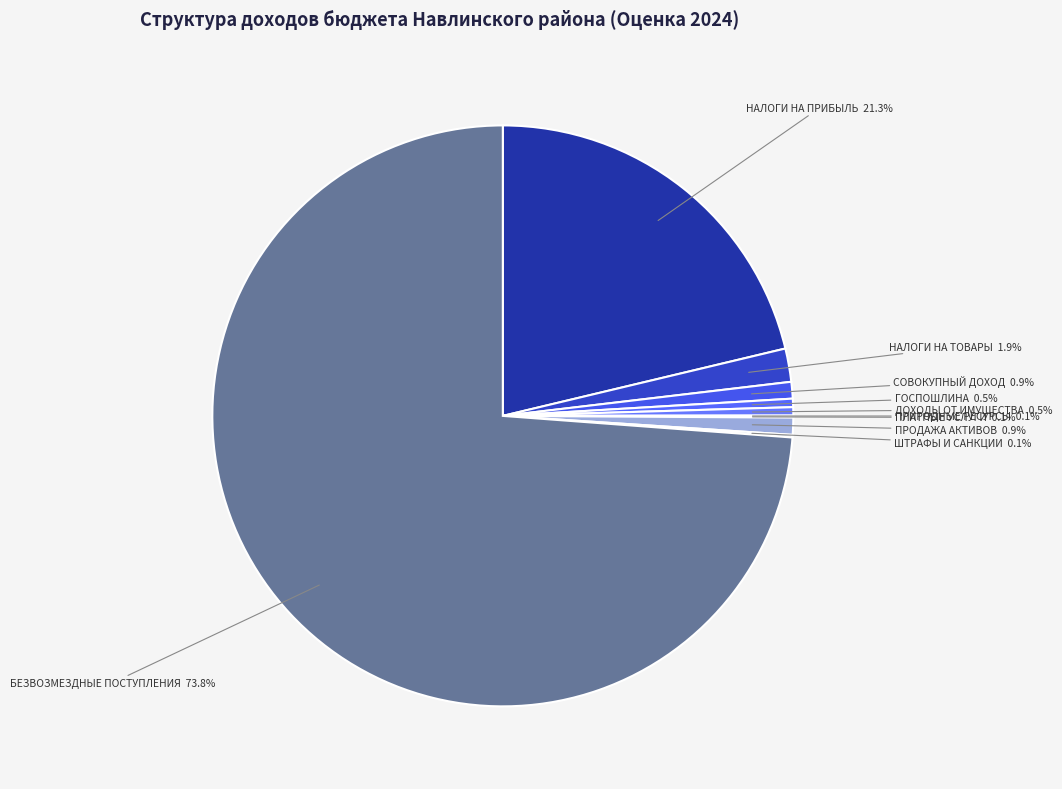

Which category has the biggest portion of the pie?

БЕЗВОЗМЕЗДНЫЕ ПОСТУПЛЕНИЯ